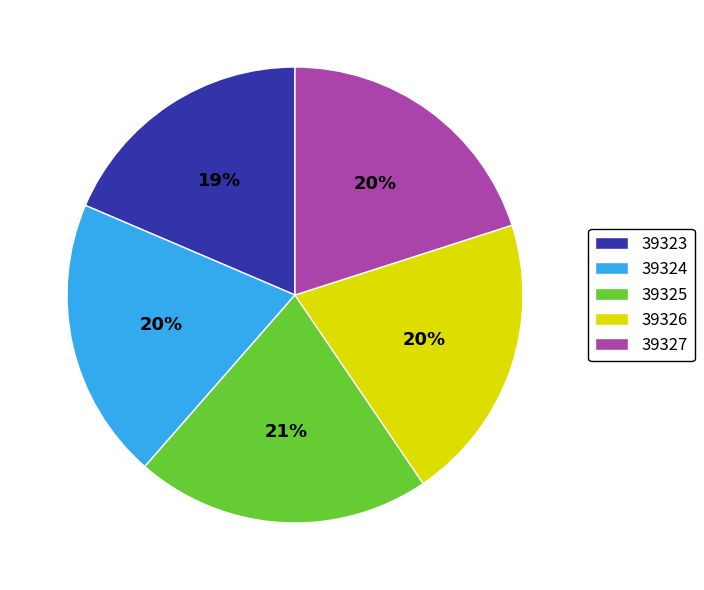

Is there any slice that represents more than half of the pie?

No